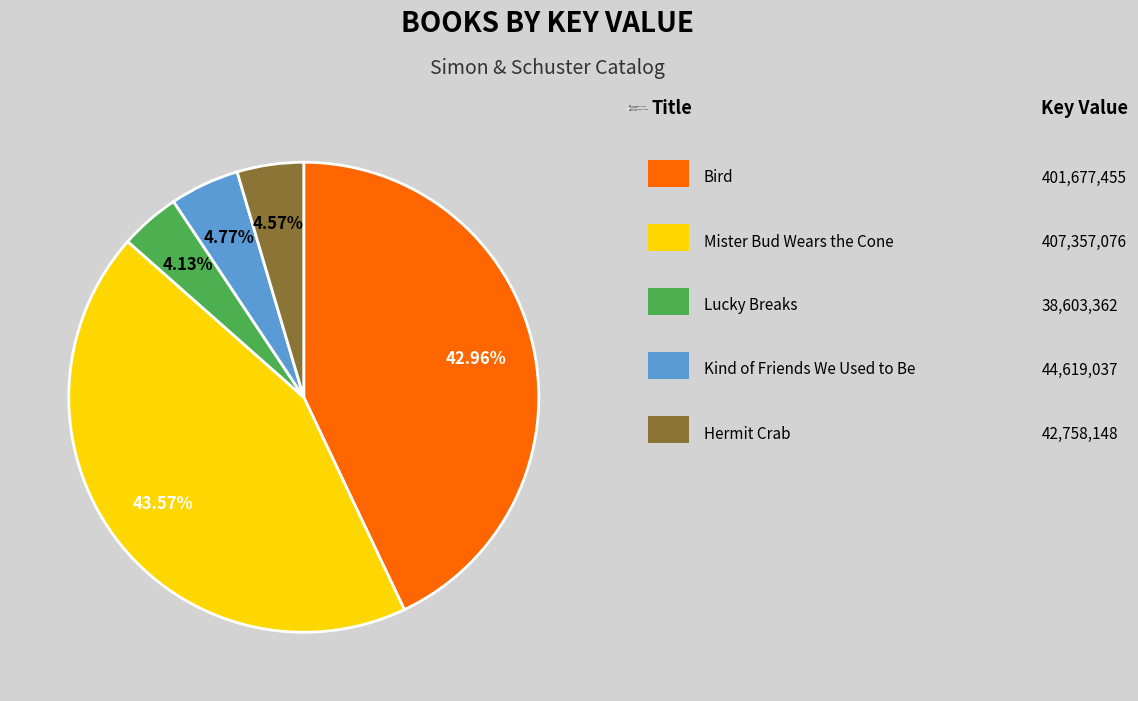

Which has a higher value, Mister Bud Wears the Cone or Kind of Friends We Used to Be?

Mister Bud Wears the Cone